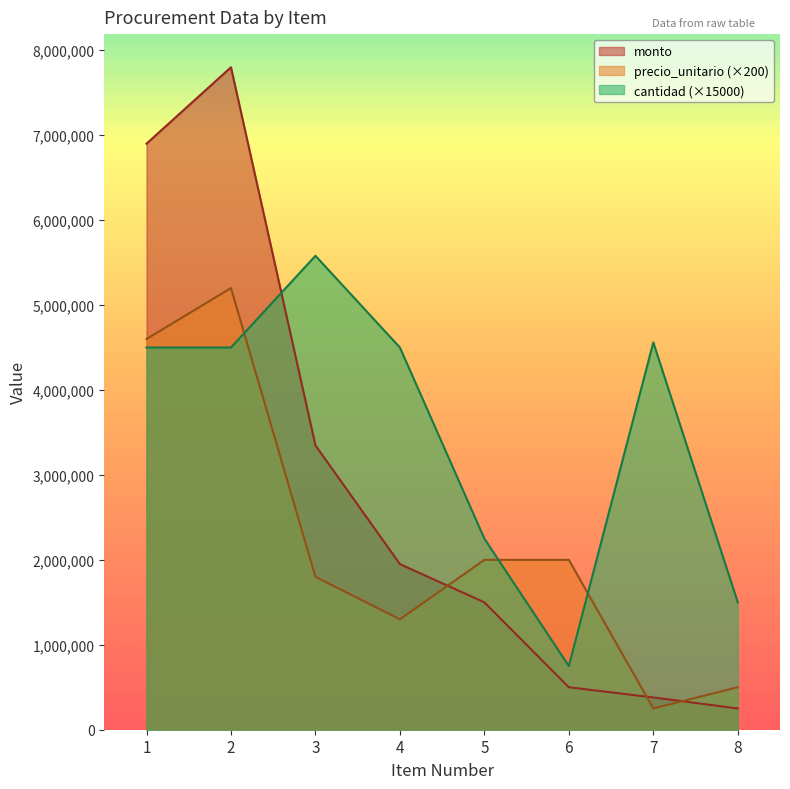

At how many categories does at least one series exceed 587345?

8